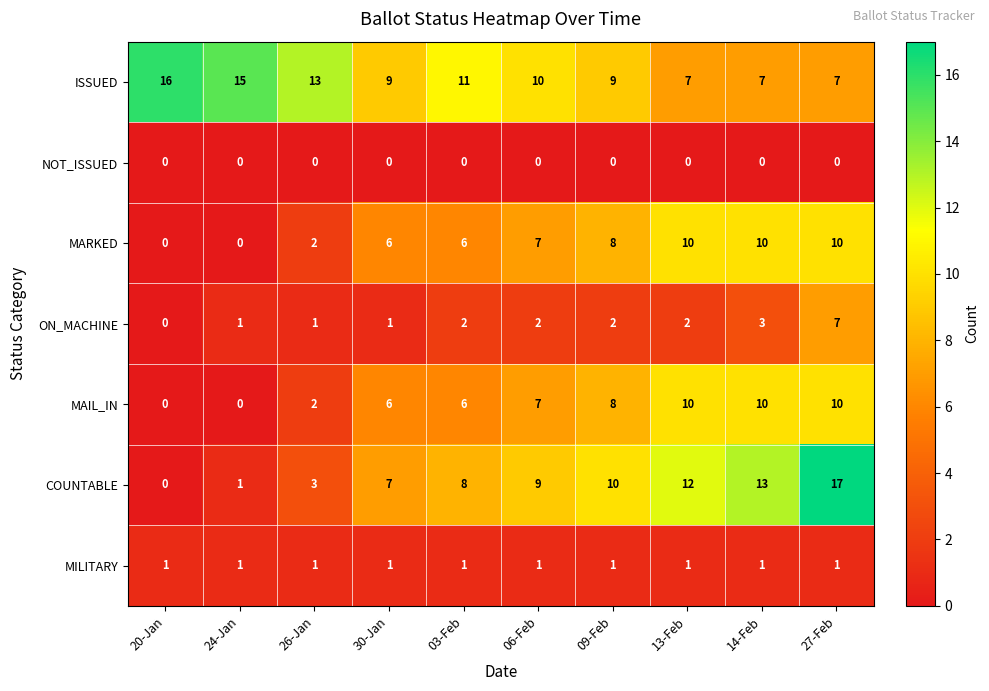

The MARKED series shows 7 at 06-Feb. True or false?

True